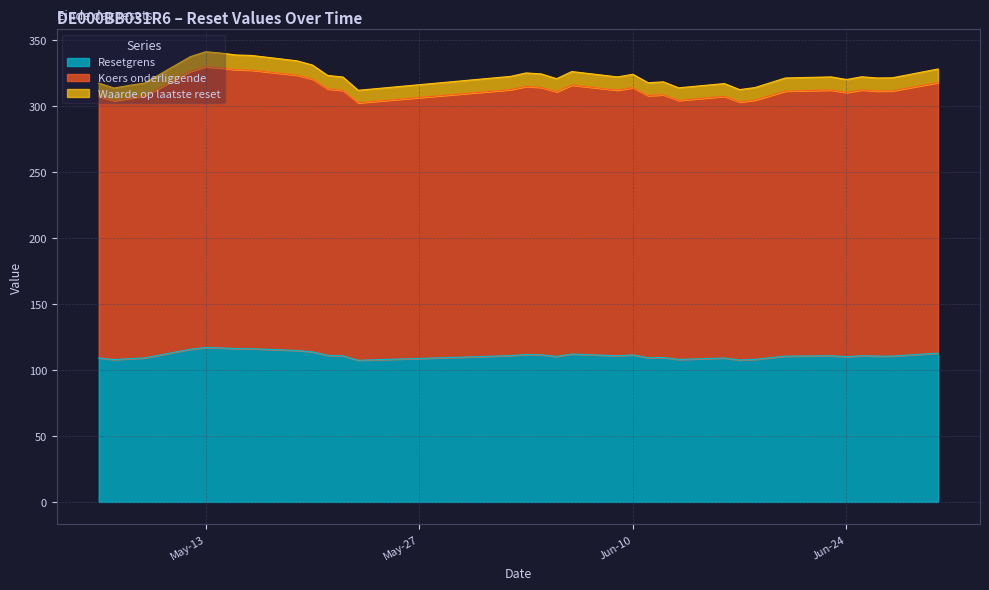

Does the chart display data point markers on the line(s)?

No